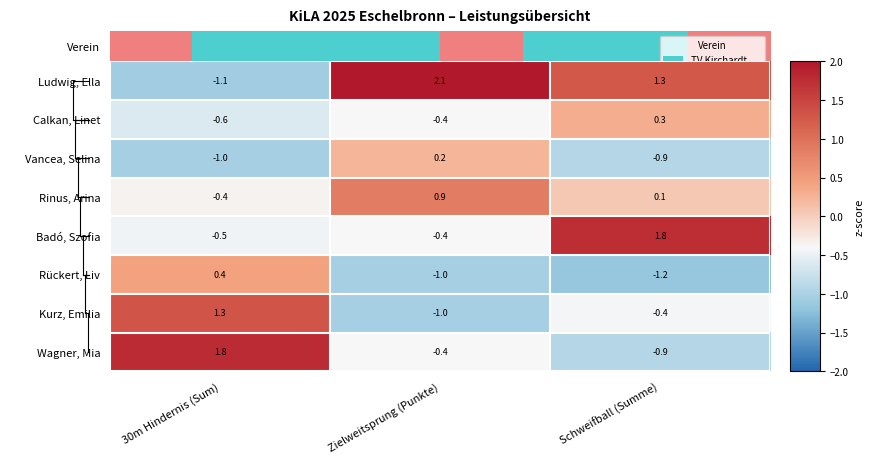

Where is Vancea, Selina nearest to the value 0?

Zielweitsprung (Punkte)